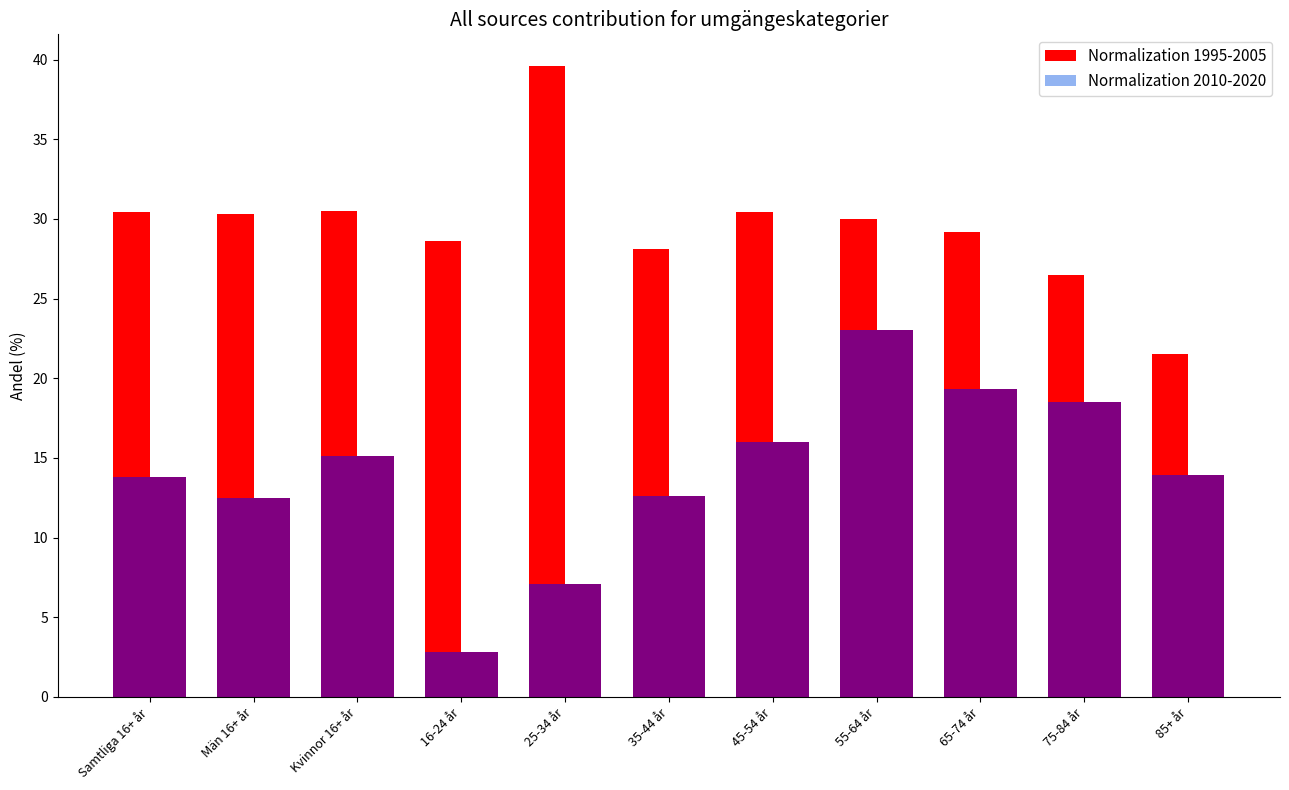

What value does the Normalization 1995-2005 series have at 65-74 år?

29.2